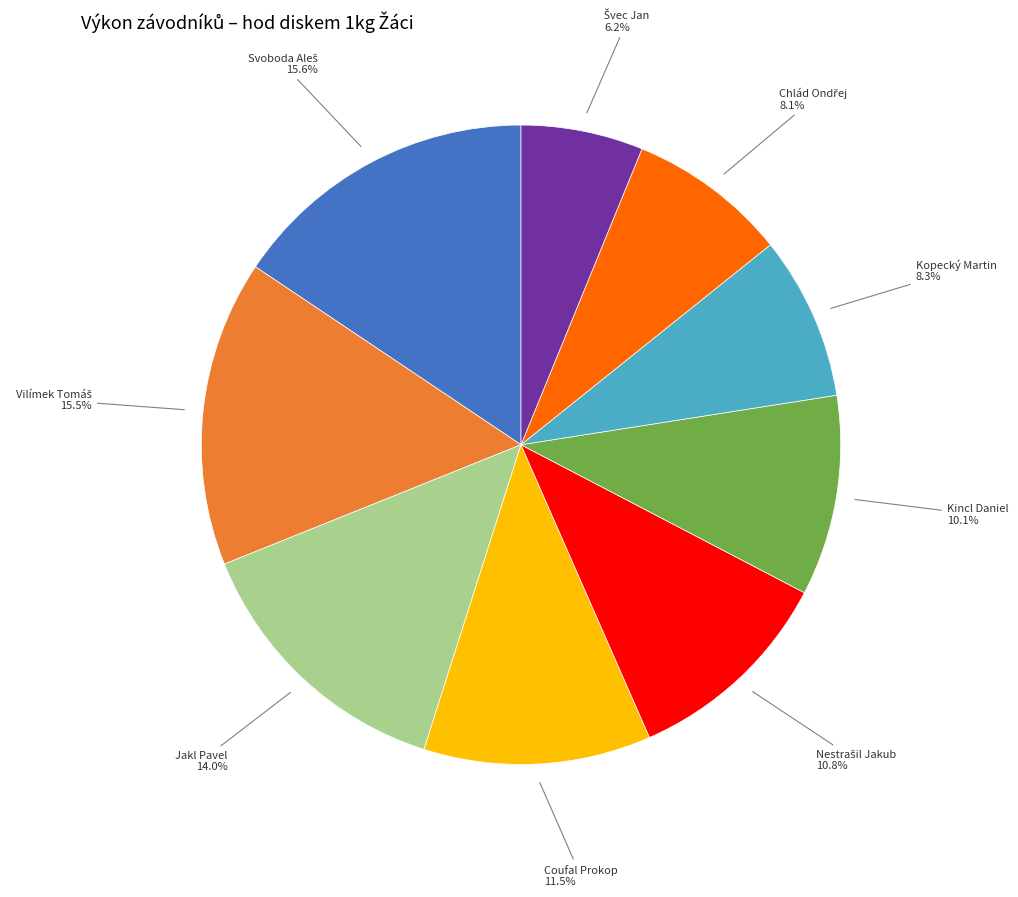

Count the number of slices in the pie.

9